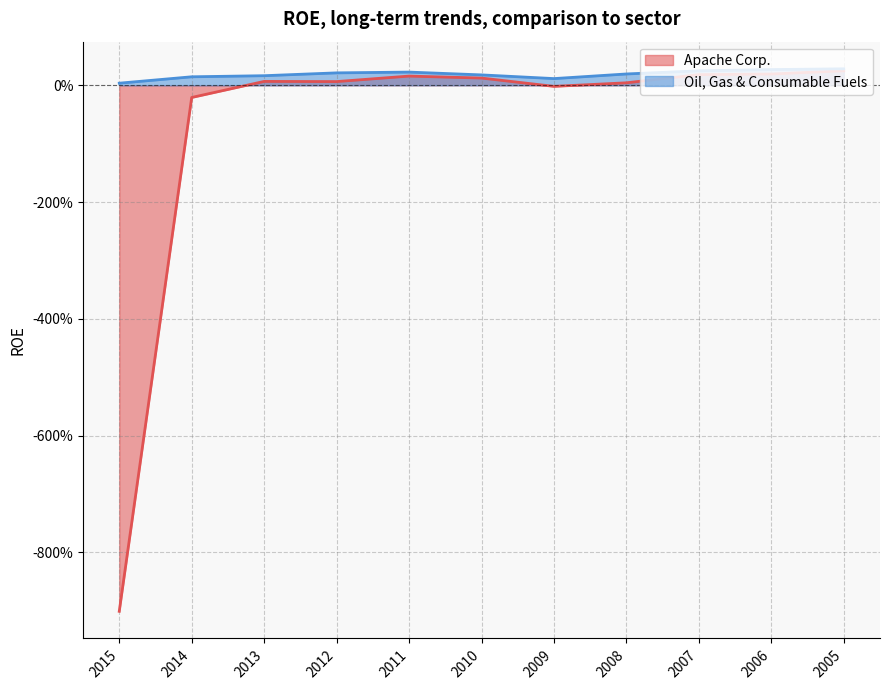

At which label does Apache Corp. first exceed 0?

2013